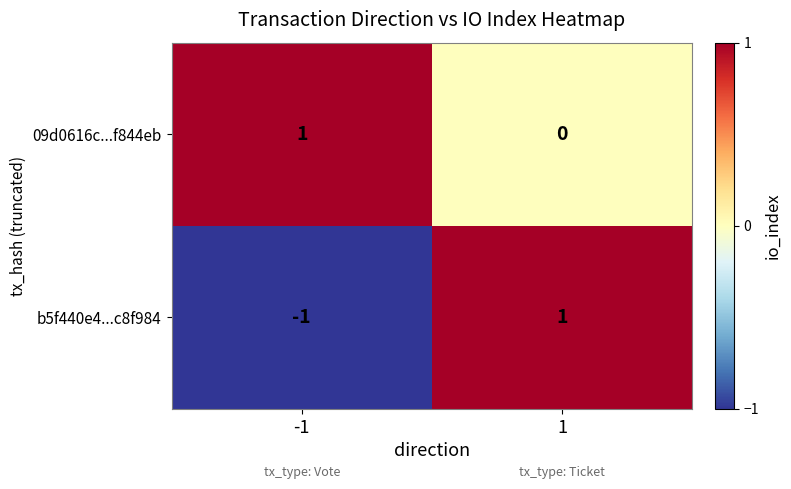

Which series has the widest spread of values?

b5f440e4...c8f984